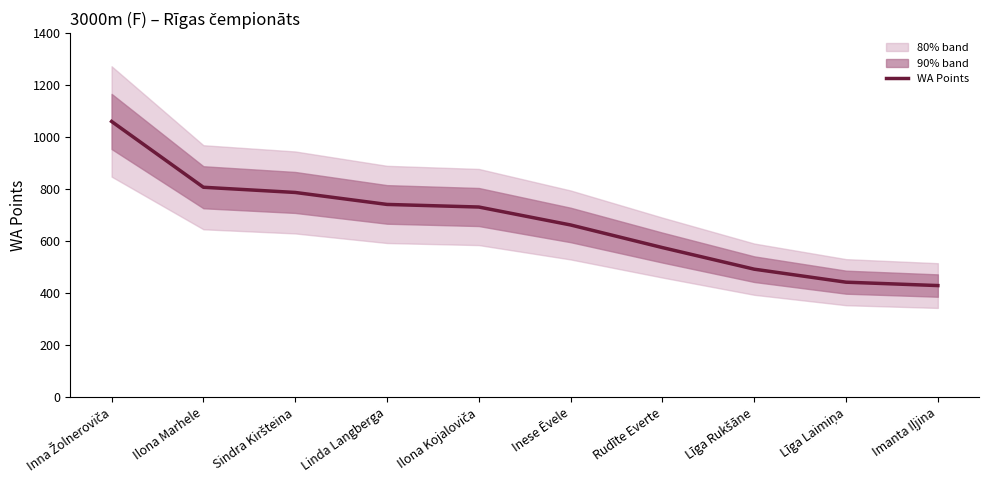

Reading right to left, transcribe all the data shown in this chart.

Imanta Iļjina=430	Līga Laimiņa=443	Līga Rukšāne=493	Rudīte Everte=576	Inese Ēvele=663	Ilona Kojaloviča=732	Linda Langberga=742	Sindra Kiršteina=788	Ilona Marhele=808	Inna Žolneroviča=1061